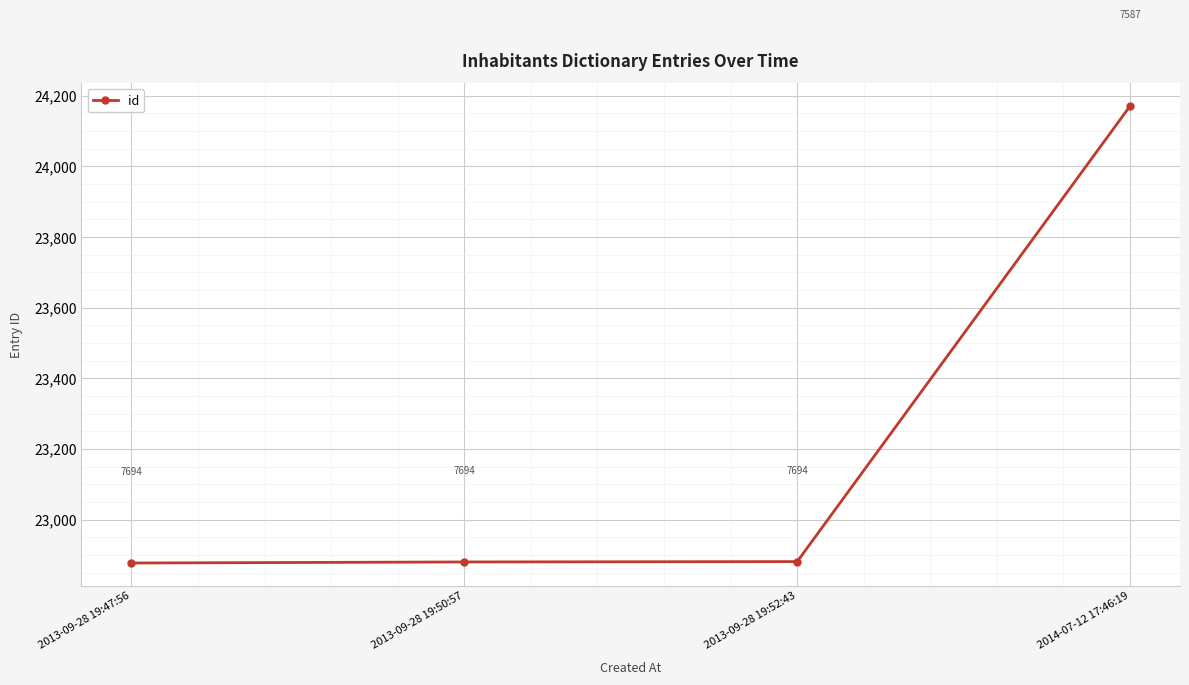

What is the greatest value displayed?

24171